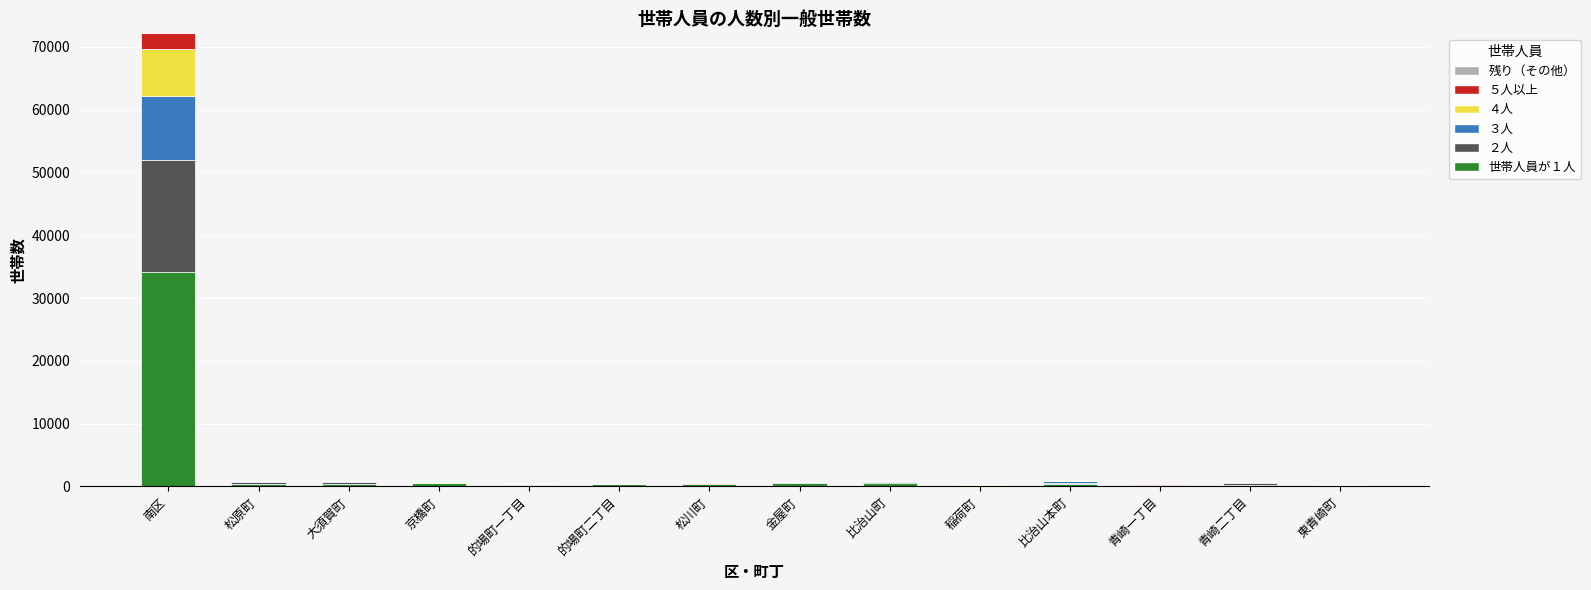

At which category is the sum across all series the highest?

南区